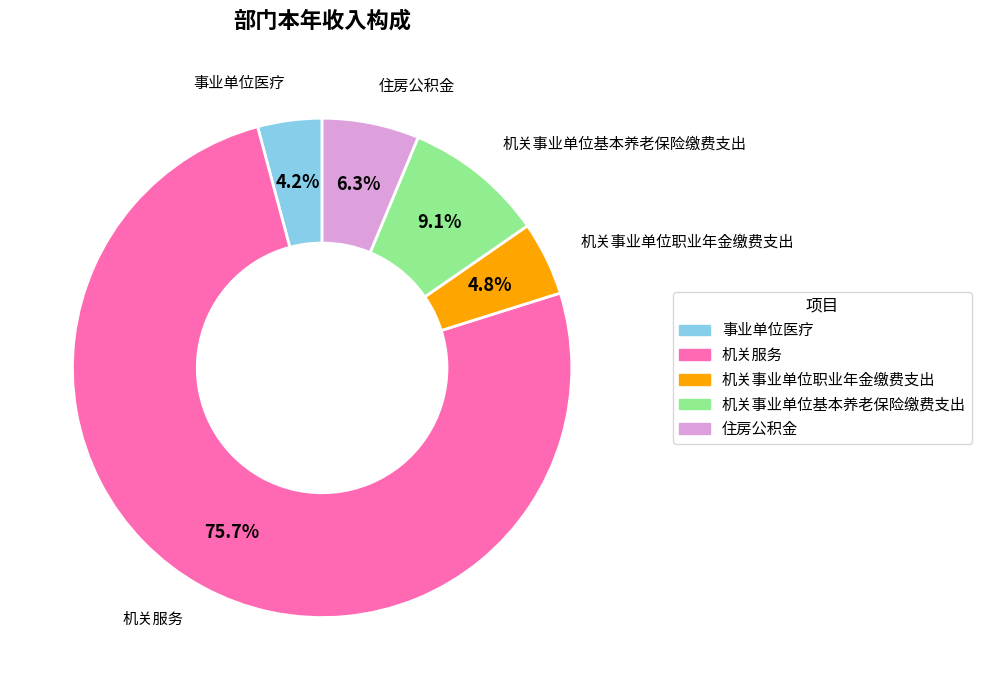

Is the sum of 机关事业单位职业年金缴费支出 and 机关服务 greater than half?

Yes